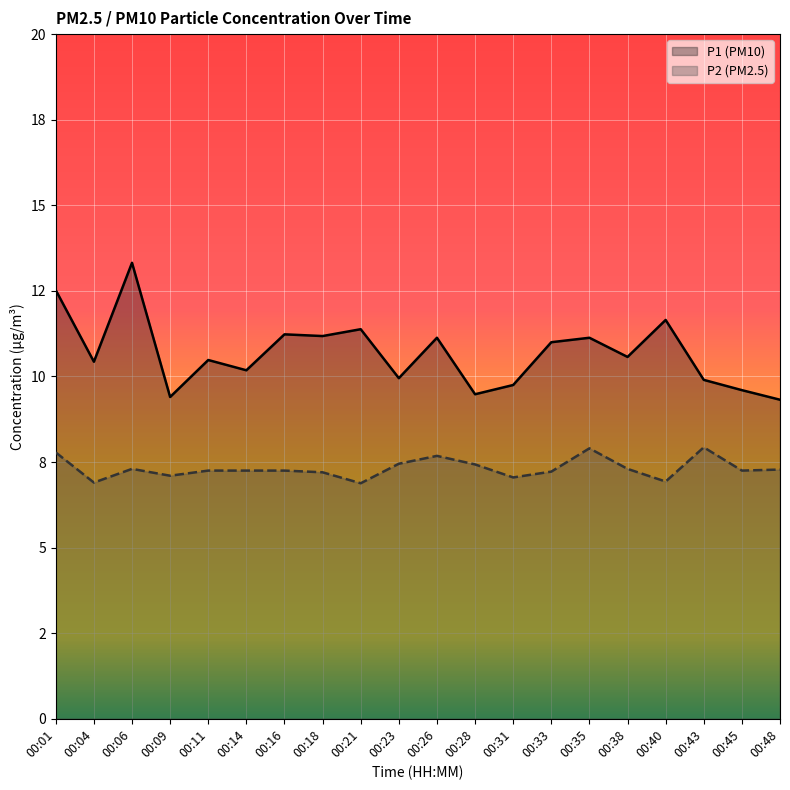

True or false: P2 has a value of 7.7 at 00:26.

True